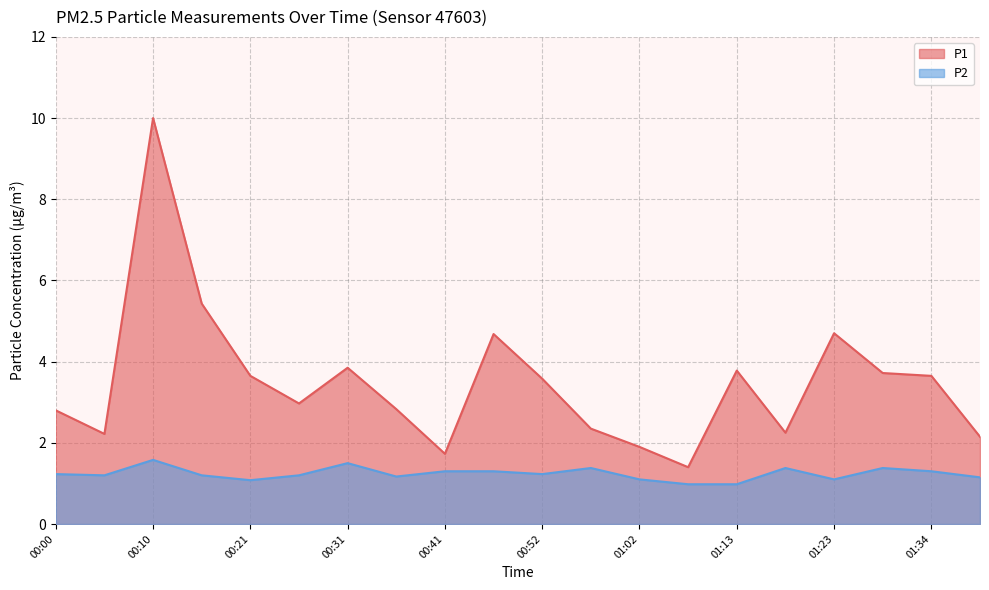

Reading right to left, extract all data points from this chart.

P1: 01:39=2.1	01:34=3.6	01:29=3.7	01:23=4.7	01:18=2.2	01:13=3.8	01:07=1.4	01:02=1.9	00:57=2.4	00:52=3.6	00:47=4.7	00:41=1.7	00:36=2.8	00:31=3.9	00:26=3.0	00:21=3.6	00:16=5.4	00:10=10.0	00:05=2.2	00:00=2.8
P2: 01:39=1.1	01:34=1.3	01:29=1.4	01:23=1.1	01:18=1.4	01:13=1.0	01:07=1.0	01:02=1.1	00:57=1.4	00:52=1.2	00:47=1.3	00:41=1.3	00:36=1.2	00:31=1.5	00:26=1.2	00:21=1.1	00:16=1.2	00:10=1.6	00:05=1.2	00:00=1.2